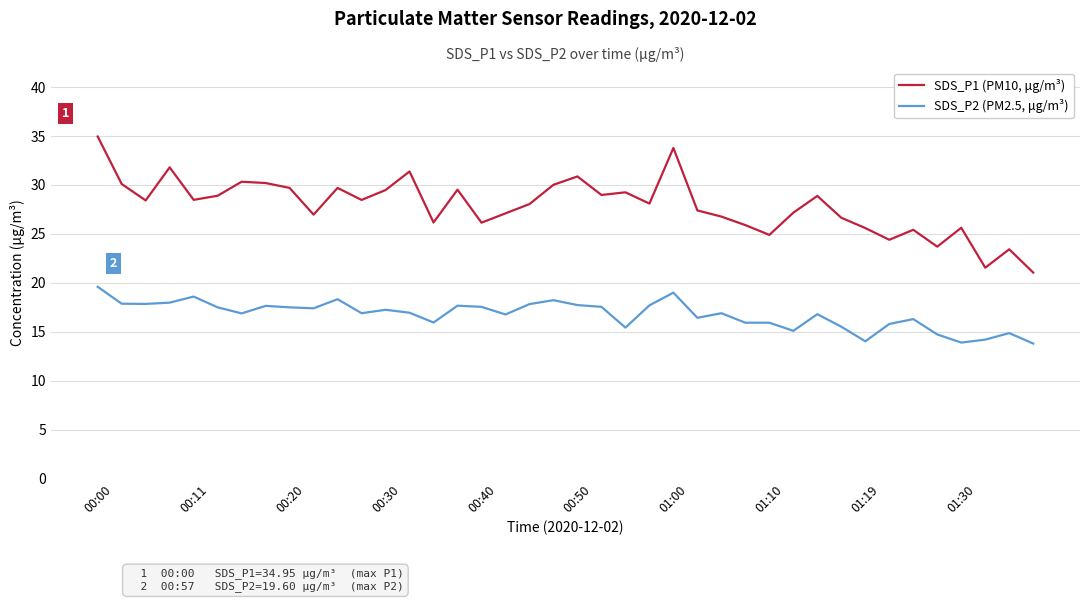

True or false: SDS_P1 (PM10, μg/m³) has more than 1 points higher than both neighbors.

True